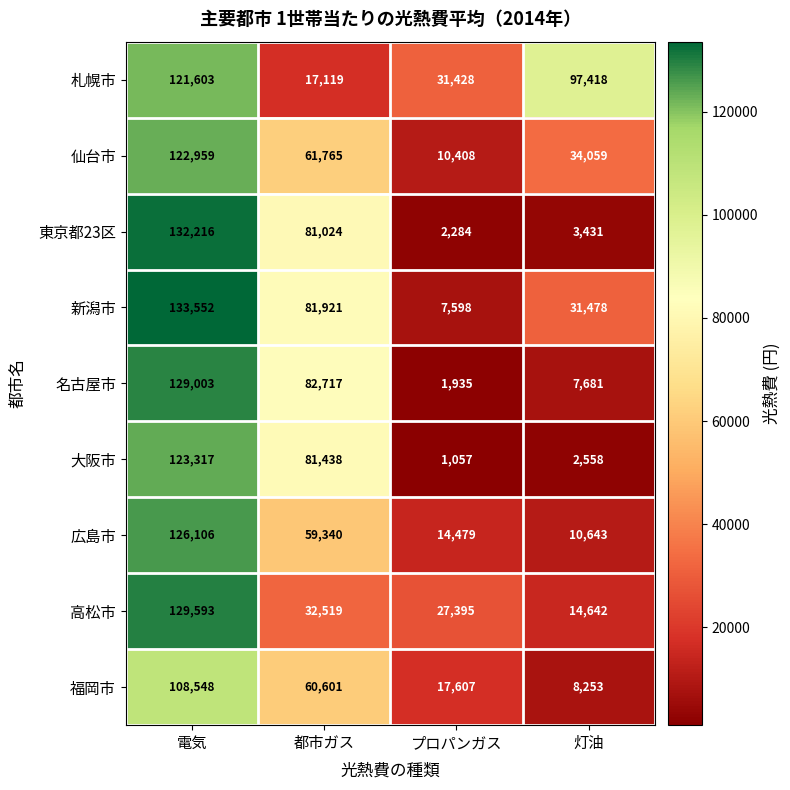

True or false: 名古屋市 has a value of 129003 at 電気.

True